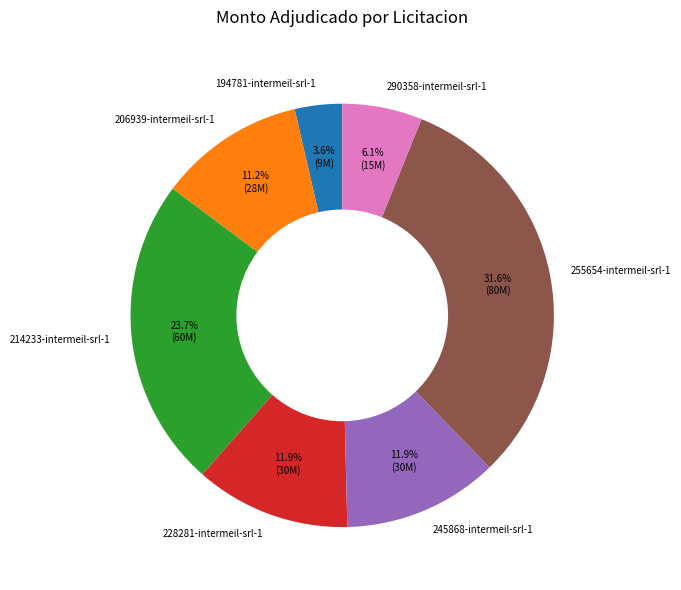

True or false: 290358-intermeil-srl-1 accounts for 6% of the total.

True